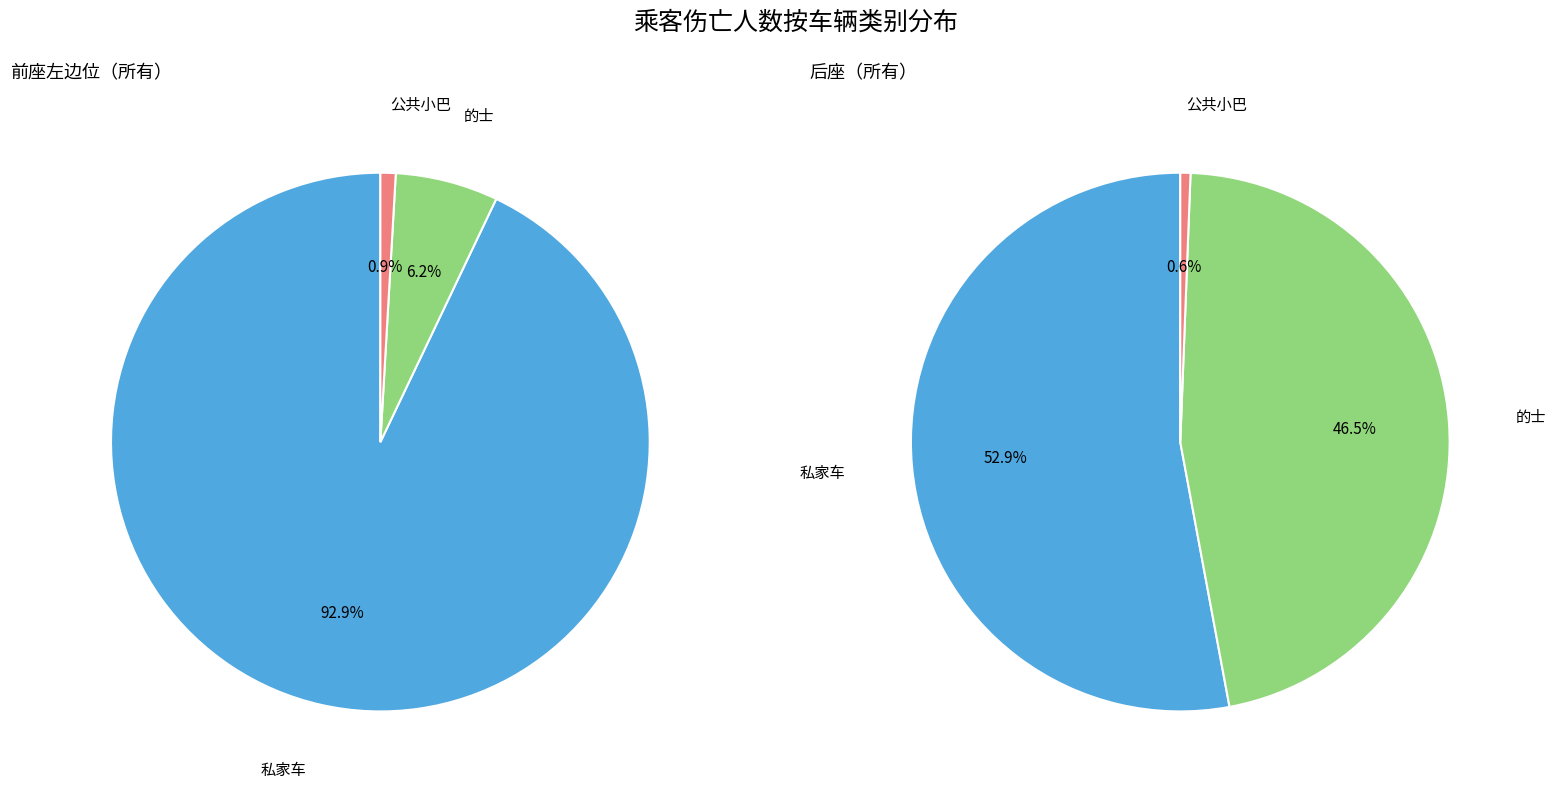

Is there a majority slice in this chart?

Yes